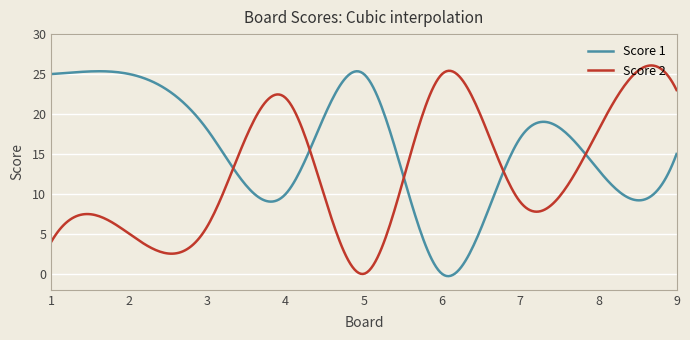

Rank the series by their average value, from highest to lowest.

Score 1, Score 2